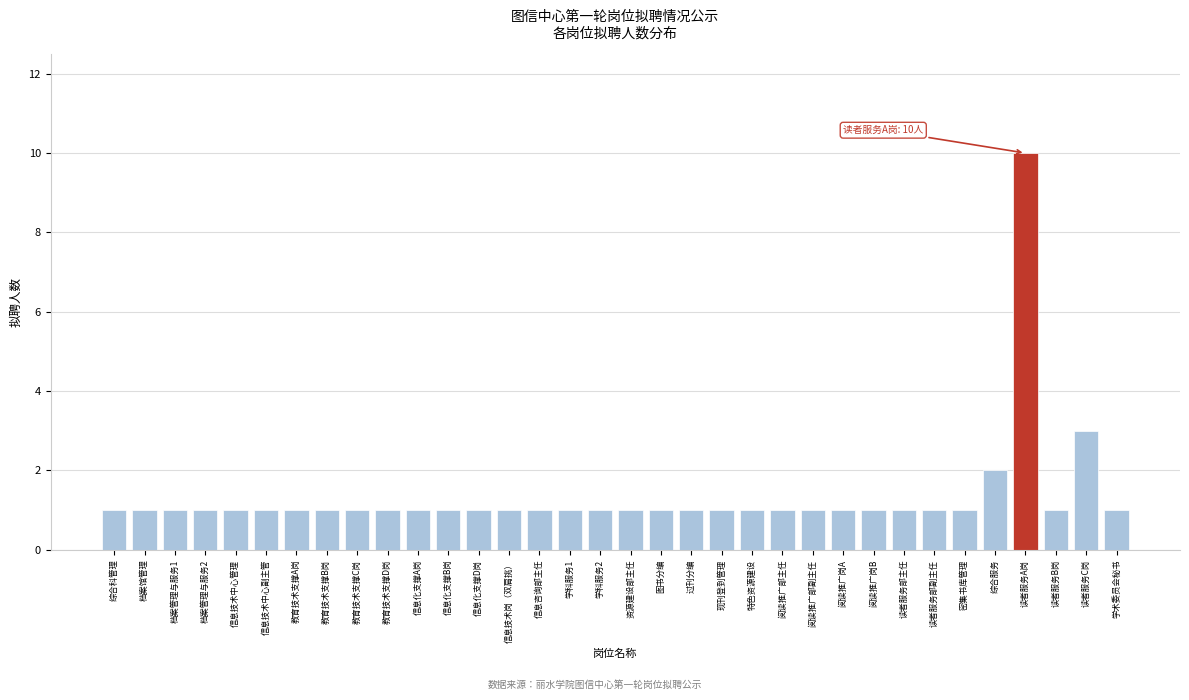

At which label is the value closest to 5?

读者服务C岗